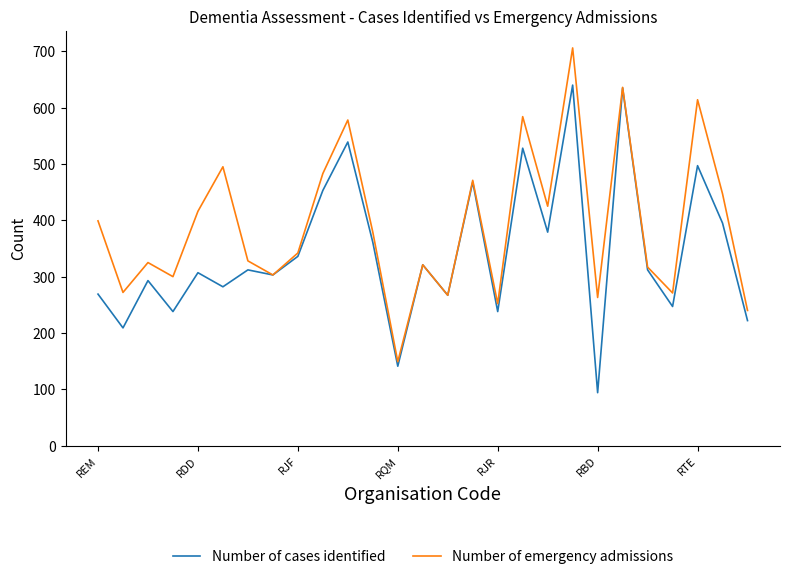

Is this an area chart (filled region under the line)?

No